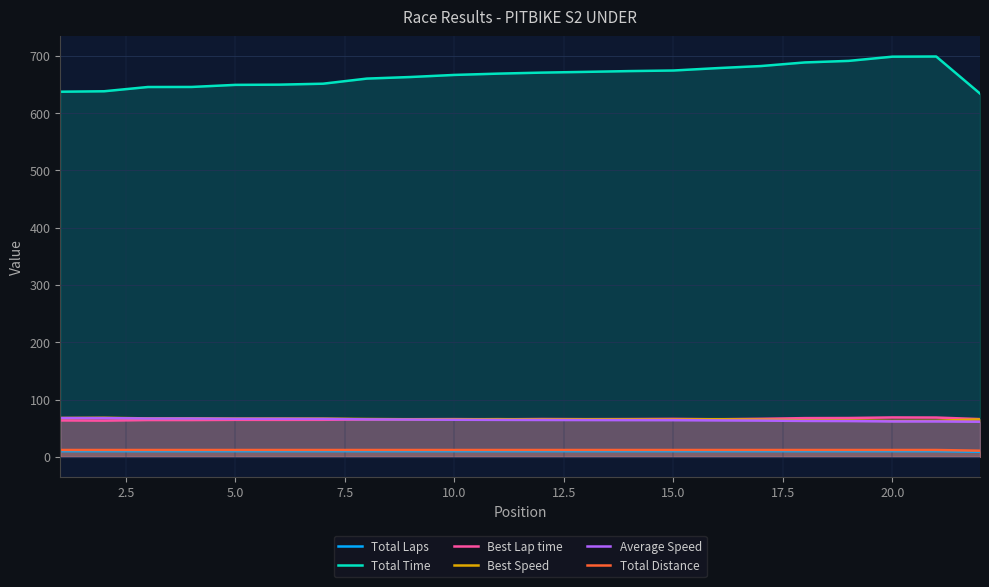

True or false: Average Speed and Best Speed intersect in this chart.

False